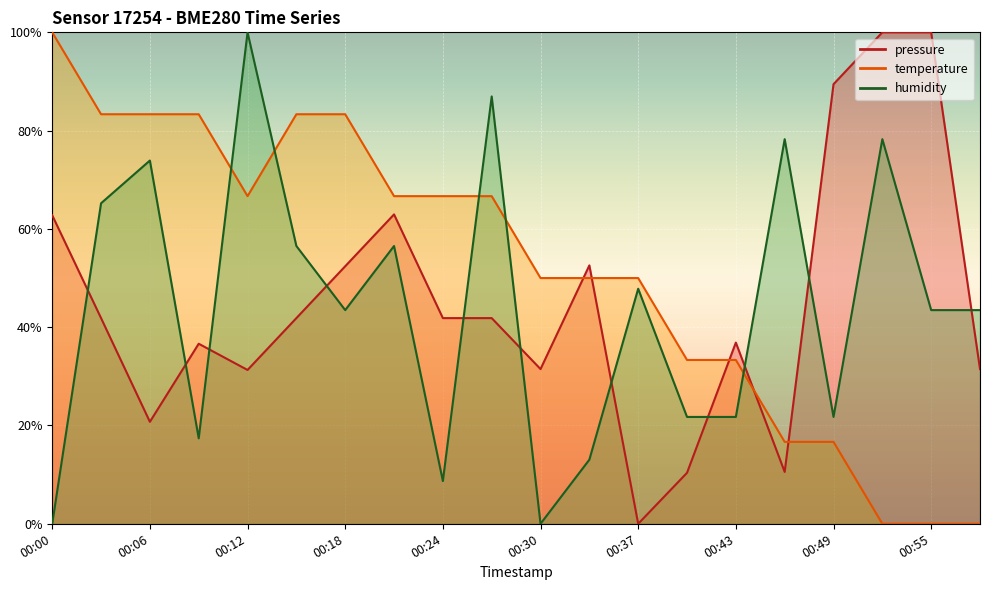

What is the value of the pressure point at the 7th from the left?

52.4